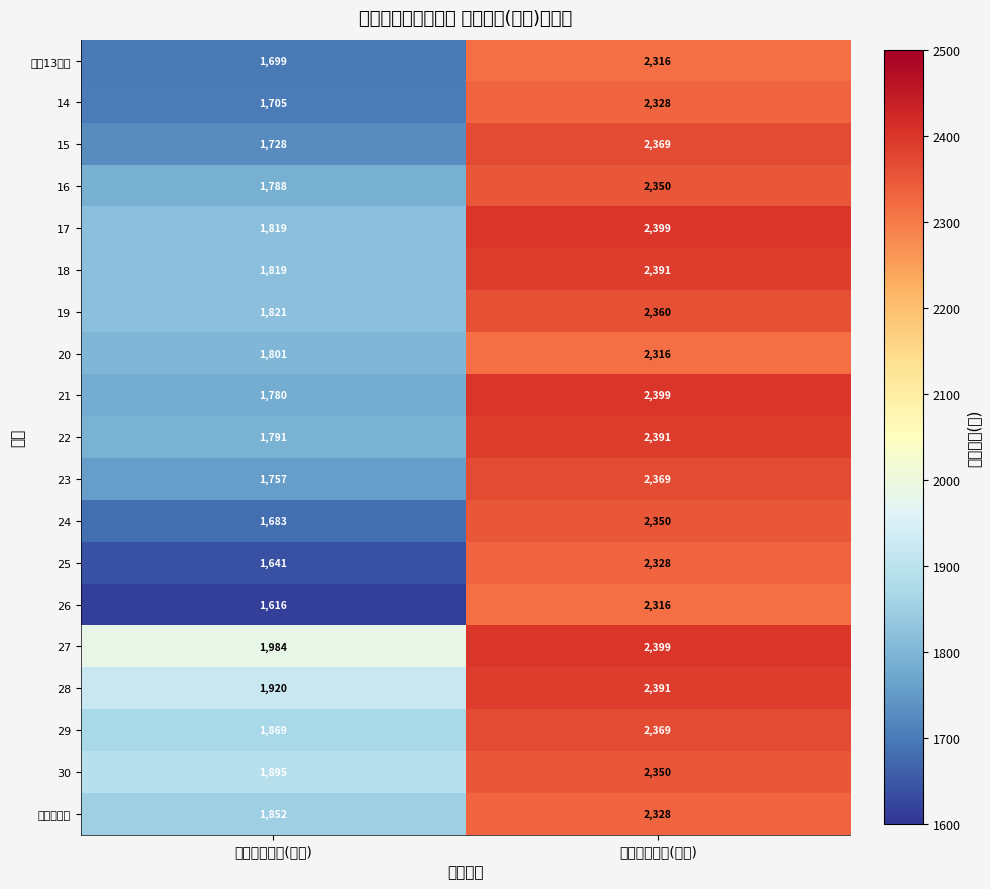

Which series has the widest spread of values?

26